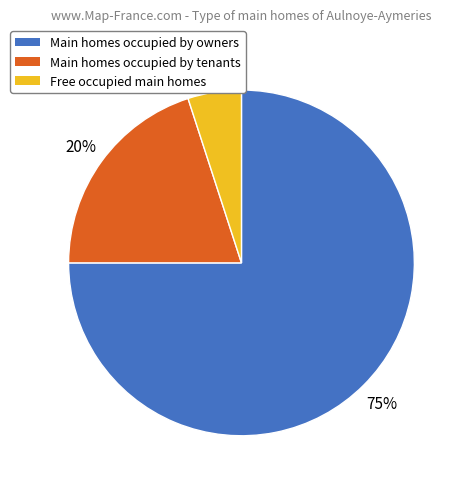

To the nearest percent, what is the average slice percentage?

33%